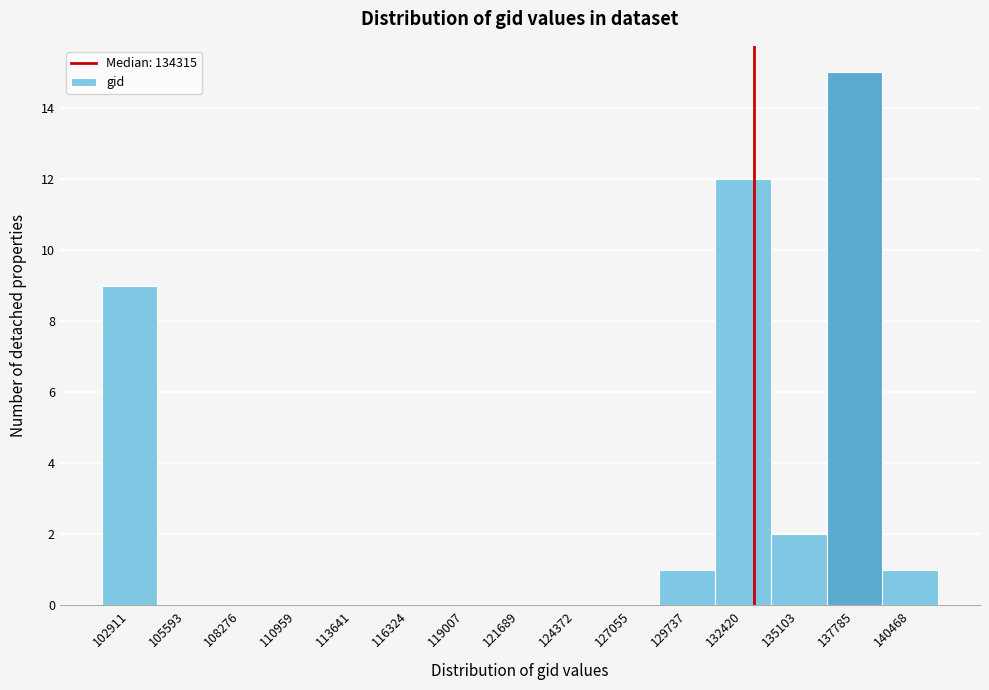

Reading left to right, transcribe all the data shown in this chart.

102911=9	105593=0	108276=0	110959=0	113641=0	116324=0	119007=0	121689=0	124372=0	127055=0	129737=1	132420=12	135103=2	137785=15	140468=1